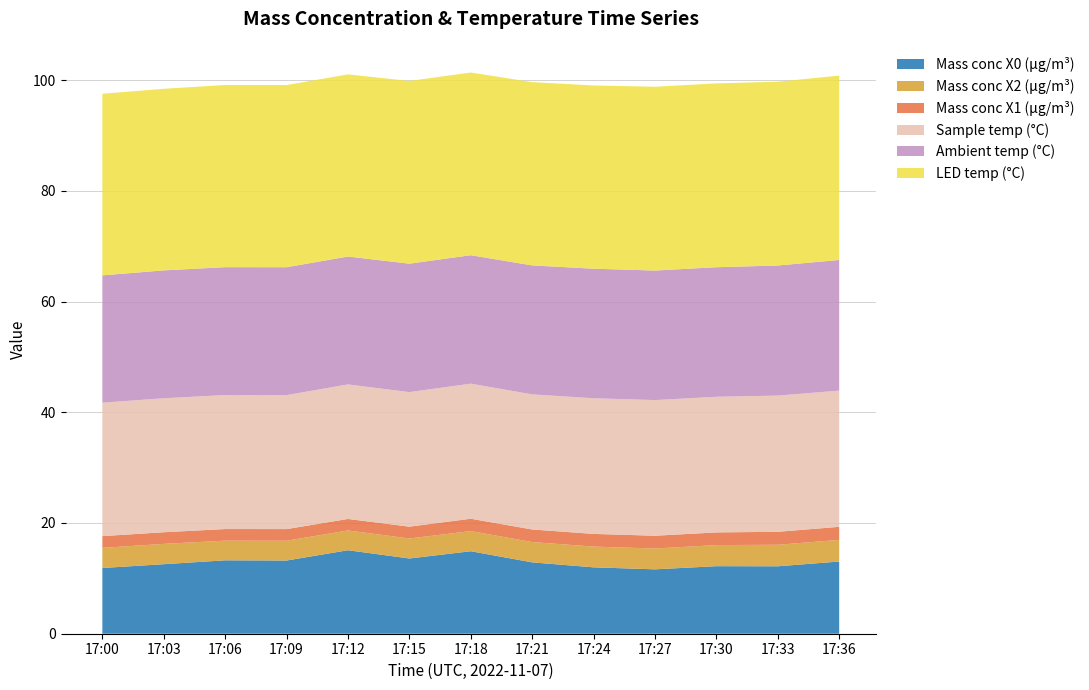

Reading left to right, transcribe all the data shown in this chart.

Mass conc X0 (μg/m³): 17:00=11.9	17:03=12.6	17:06=13.3	17:09=13.2	17:12=15.1	17:15=13.6	17:18=14.9	17:21=12.9	17:24=12.0	17:27=11.6	17:30=12.2	17:33=12.2	17:36=13.0
Mass conc X2 (μg/m³): 17:00=3.6	17:03=3.7	17:06=3.5	17:09=3.6	17:12=3.6	17:15=3.6	17:18=3.6	17:21=3.7	17:24=3.8	17:27=3.8	17:30=3.8	17:33=3.9	17:36=3.9
Mass conc X1 (μg/m³): 17:00=2.1	17:03=2.1	17:06=2.1	17:09=2.1	17:12=2.1	17:15=2.1	17:18=2.2	17:21=2.3	17:24=2.3	17:27=2.3	17:30=2.3	17:33=2.3	17:36=2.4
Sample temp (°C): 17:00=24.1	17:03=24.2	17:06=24.2	17:09=24.2	17:12=24.3	17:15=24.3	17:18=24.4	17:21=24.4	17:24=24.5	17:27=24.5	17:30=24.5	17:33=24.6	17:36=24.6
Ambient temp (°C): 17:00=23.0	17:03=23.1	17:06=23.1	17:09=23.1	17:12=23.1	17:15=23.2	17:18=23.2	17:21=23.3	17:24=23.4	17:27=23.4	17:30=23.4	17:33=23.5	17:36=23.6
LED temp (°C): 17:00=32.8	17:03=32.8	17:06=32.9	17:09=32.9	17:12=32.9	17:15=33.0	17:18=33.0	17:21=33.1	17:24=33.1	17:27=33.2	17:30=33.2	17:33=33.2	17:36=33.3